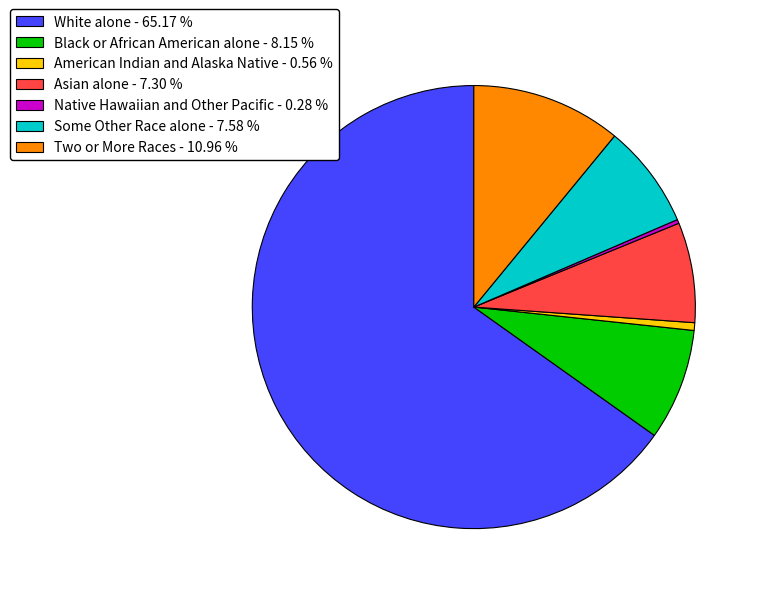

Does any single category account for the majority?

Yes